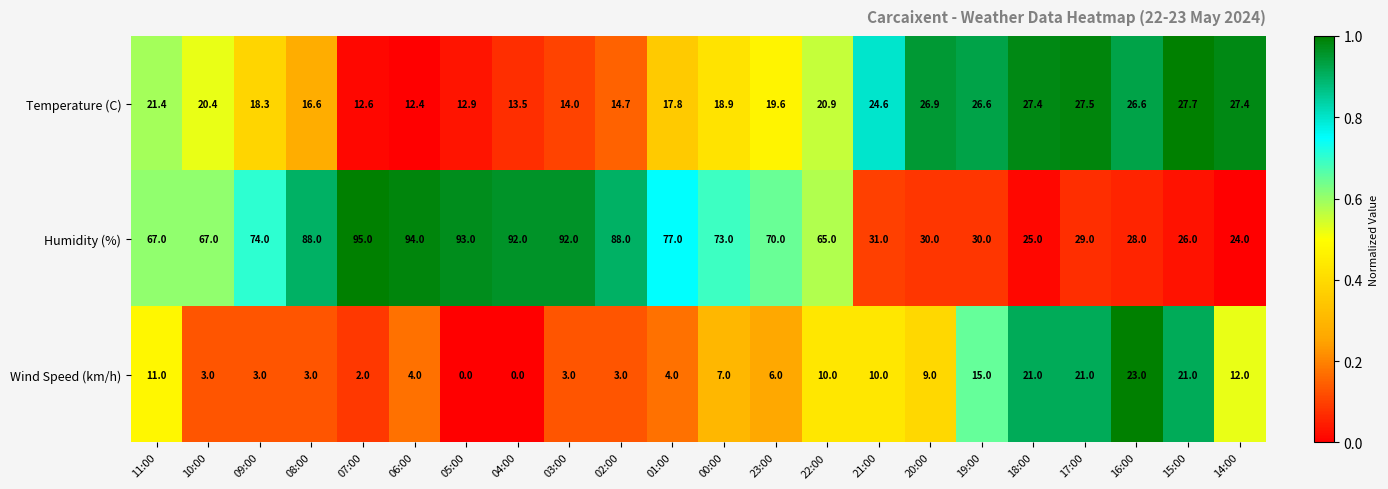

Is the value of Humidity (%) at 15:00 greater than the value of Wind Speed (km/h) at 09:00?

Yes